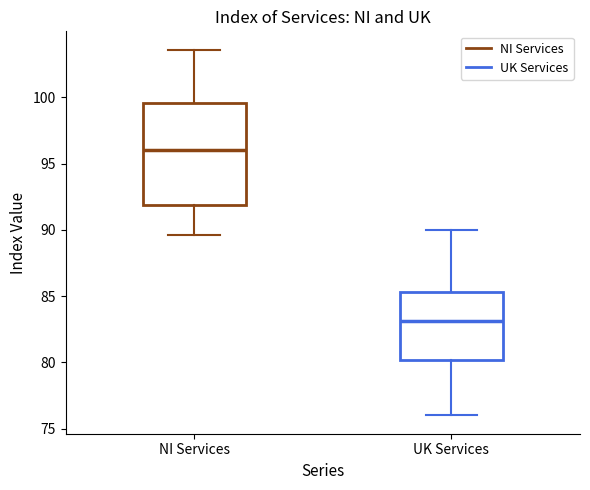

Which box has the highest median line?

NI Services